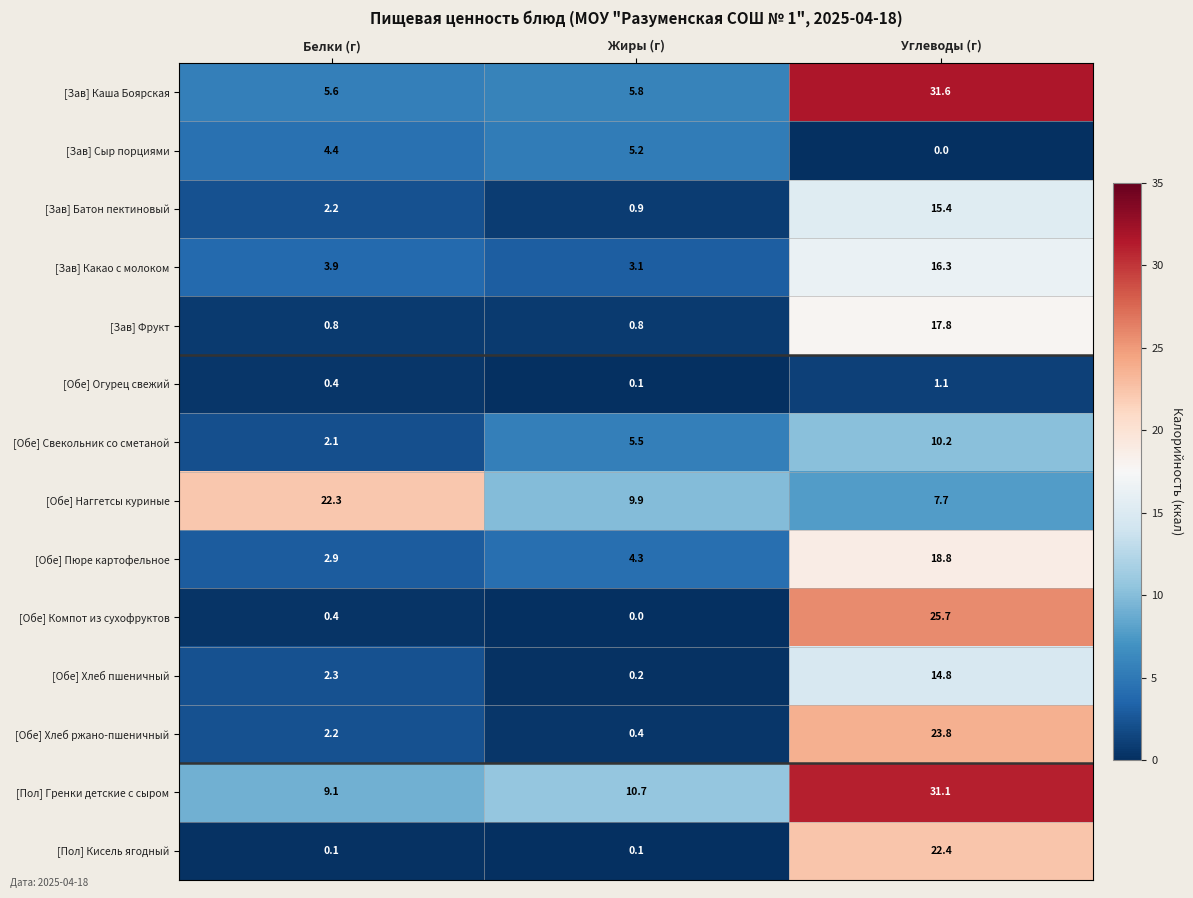

What is the difference between the maximum and minimum values in the [Зав] Сыр порциями series?

5.2